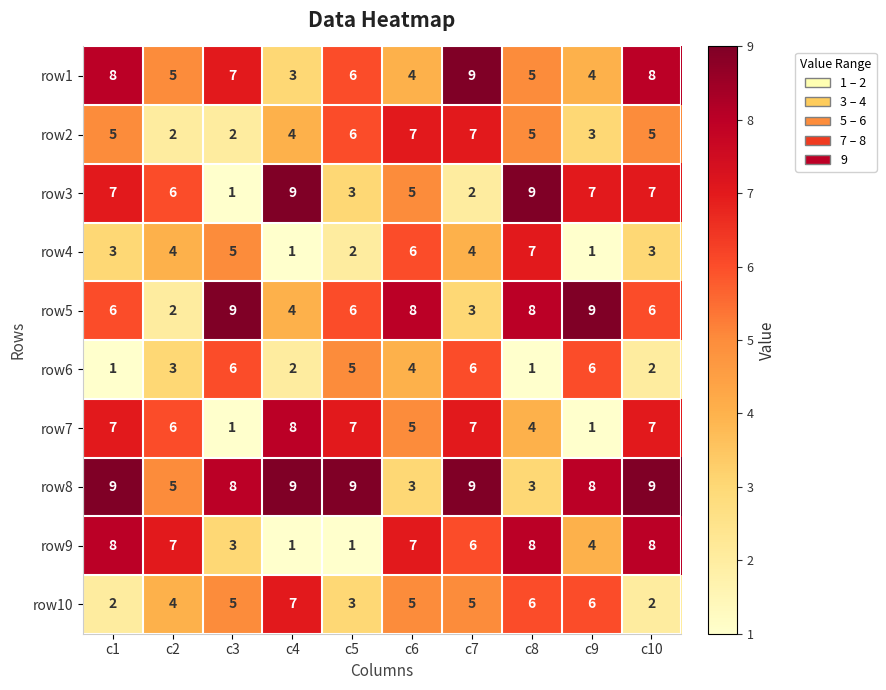

What is the highest value of the row2 series?

7